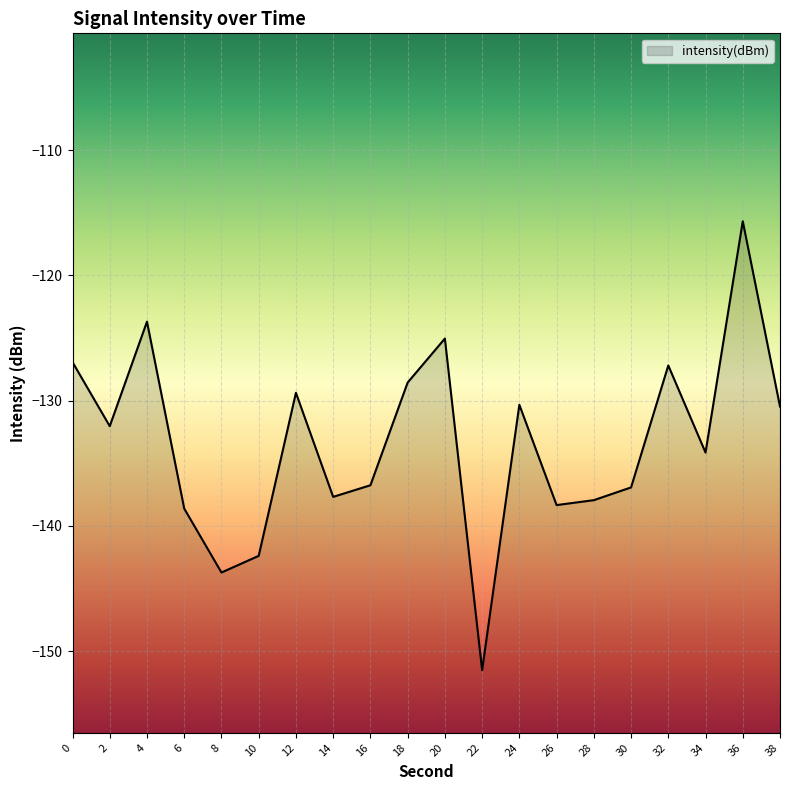

The chart shows a value of -30.6 at 36. True or false?

False